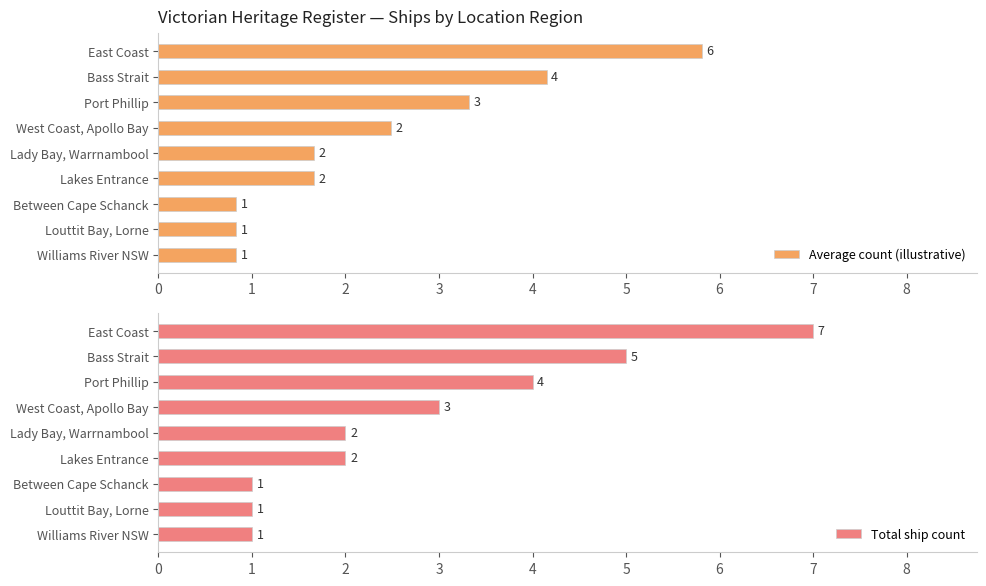

What is the value of the Total ship count bar at the 1st from the left?

7.0